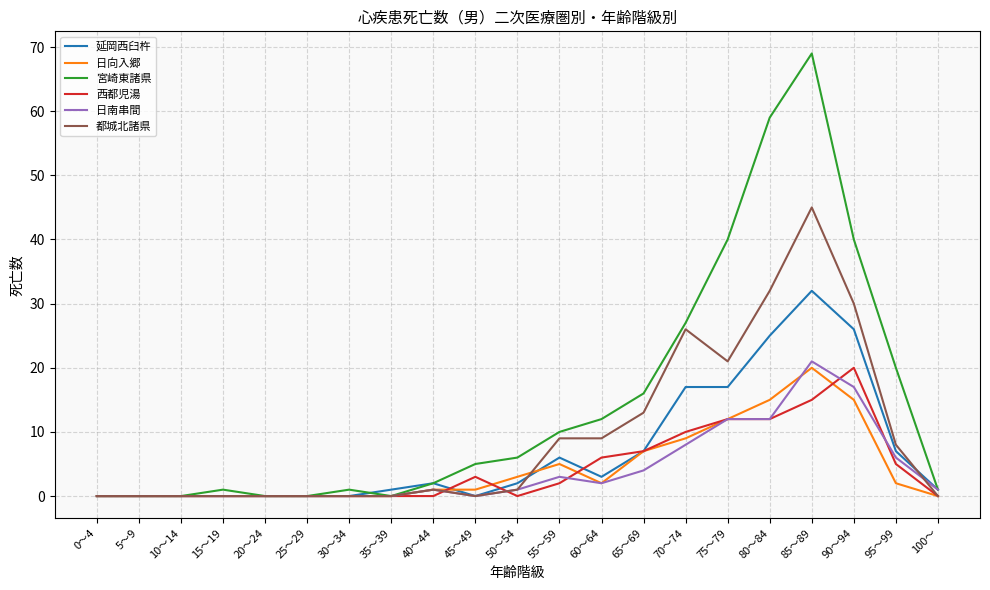

At 55～59, list the series in order from smallest to largest.

西都児湯, 日南串間, 日向入郷, 延岡西臼杵, 都城北諸県, 宮崎東諸県